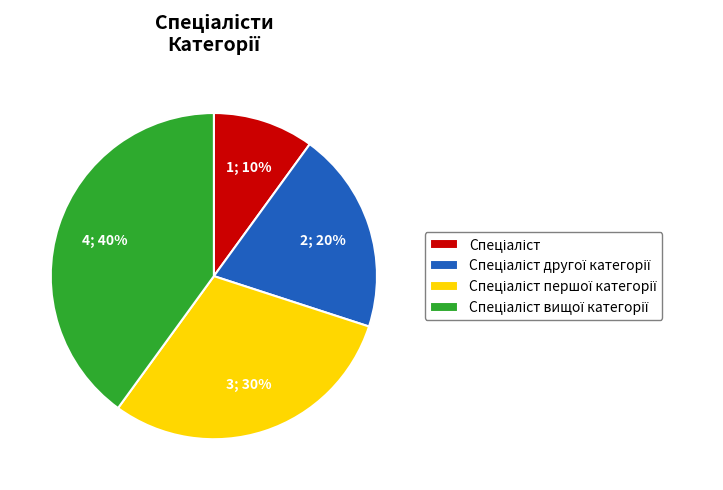

To the nearest percent, what is the average slice percentage?

25%